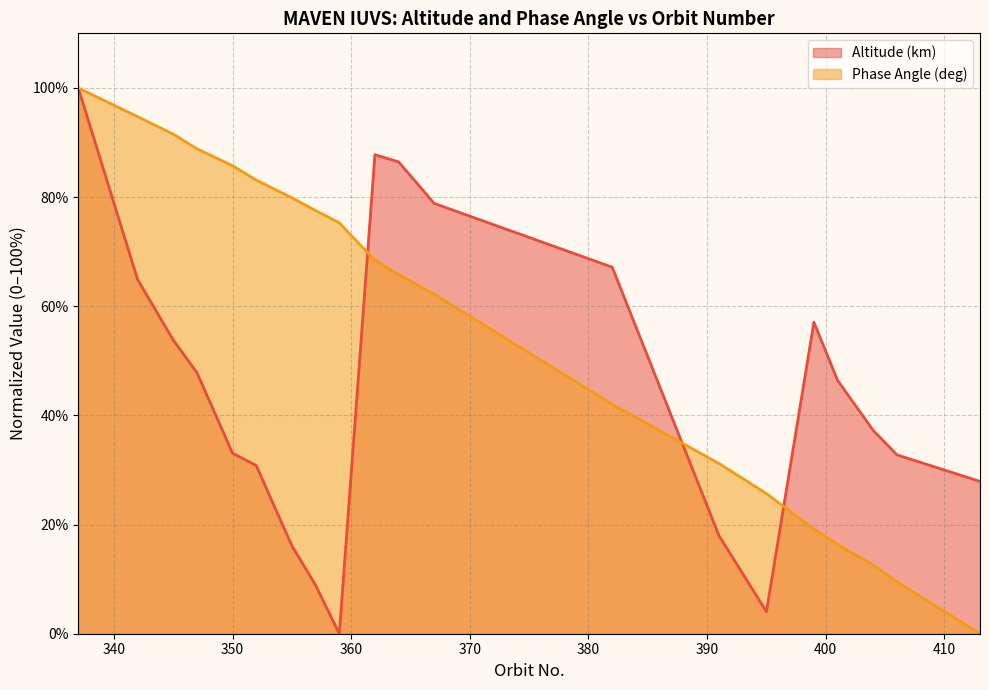

How many lines are shown in the chart?

2